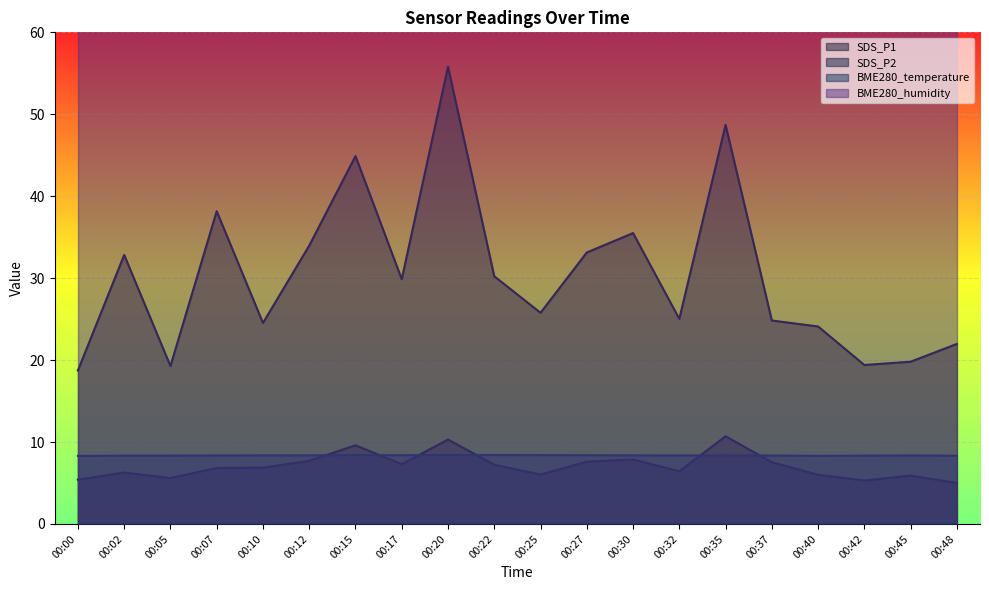

True or false: SDS_P2 and BME280_temperature intersect in this chart.

True